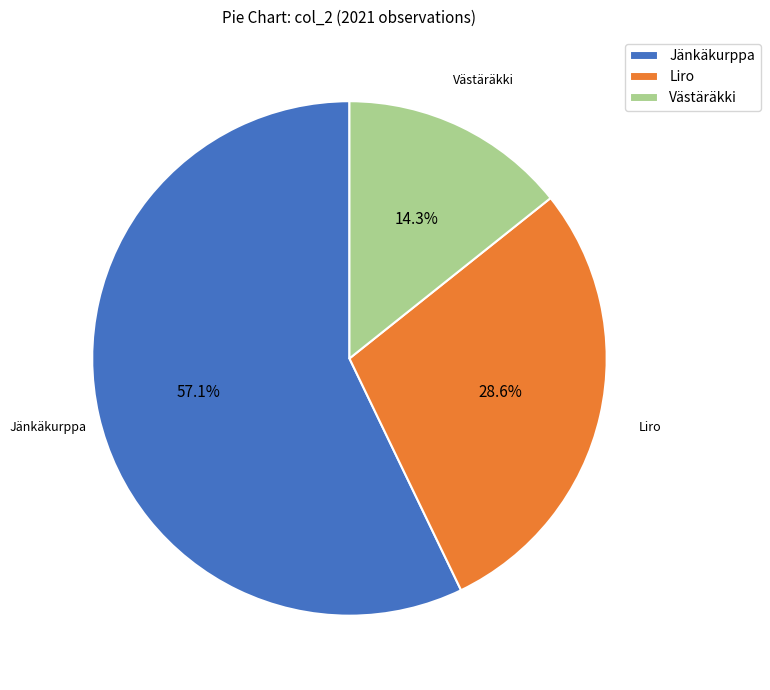

To the nearest percent, what is the difference between the largest and smallest slice percentages?

43%